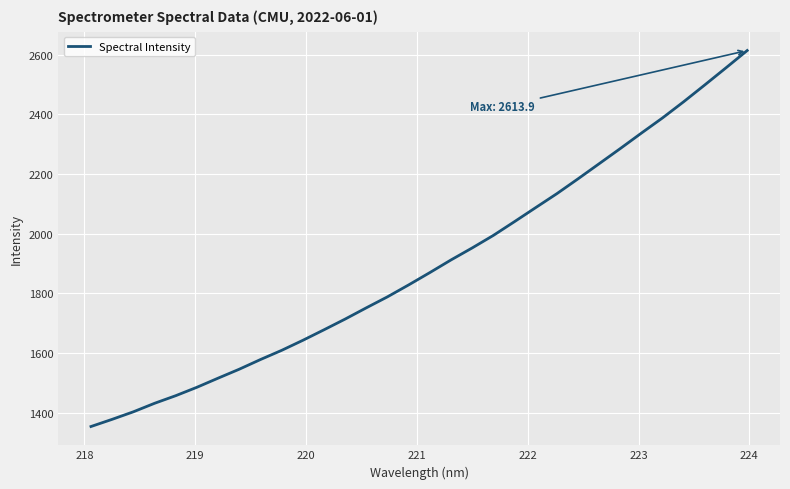

What is the difference between the maximum and minimum values?

1259.8